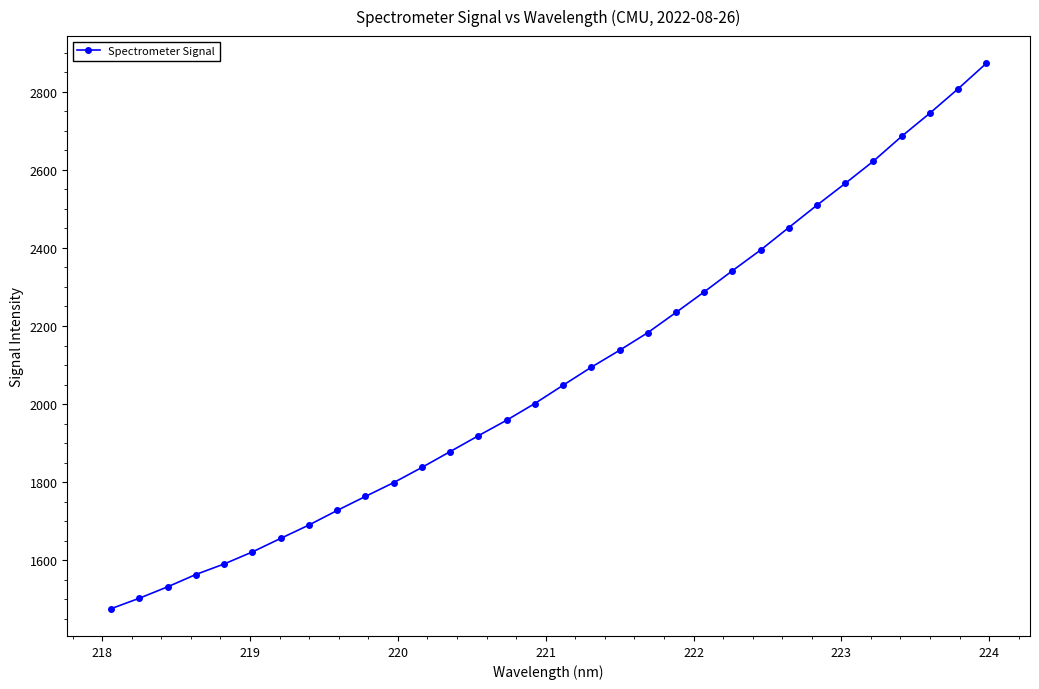

True or false: the data has more than 2 interior local peaks.

False